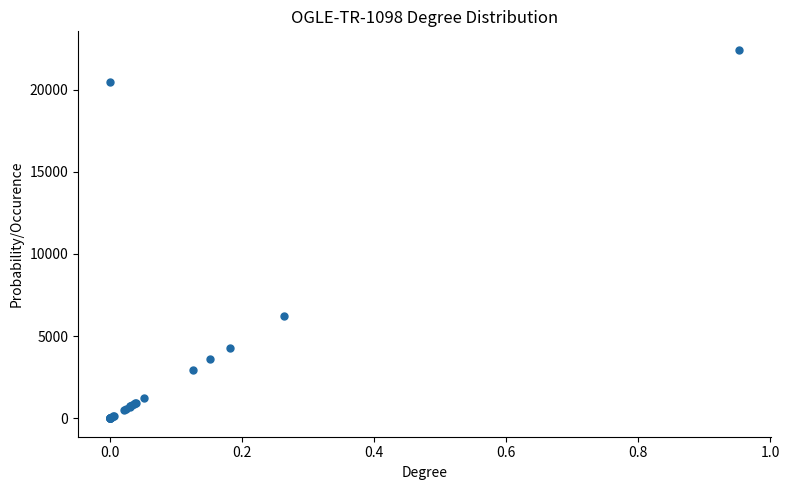

What Y value in the scatter plot is closest to 11211?

6198.4